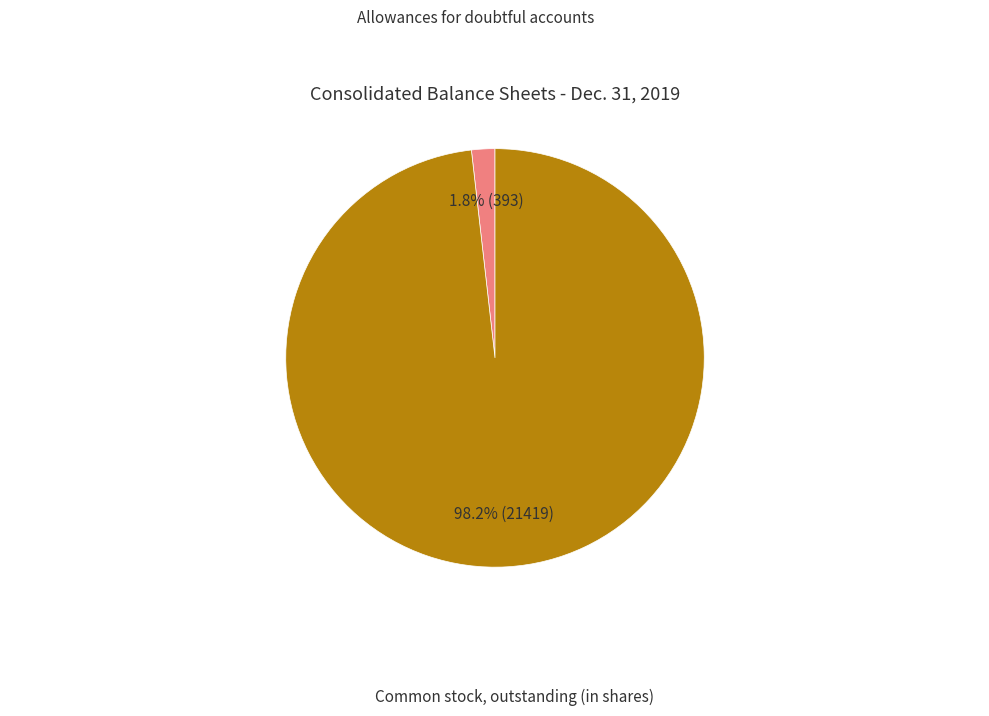

Does Allowances for doubtful accounts account for over 50% of the chart?

No